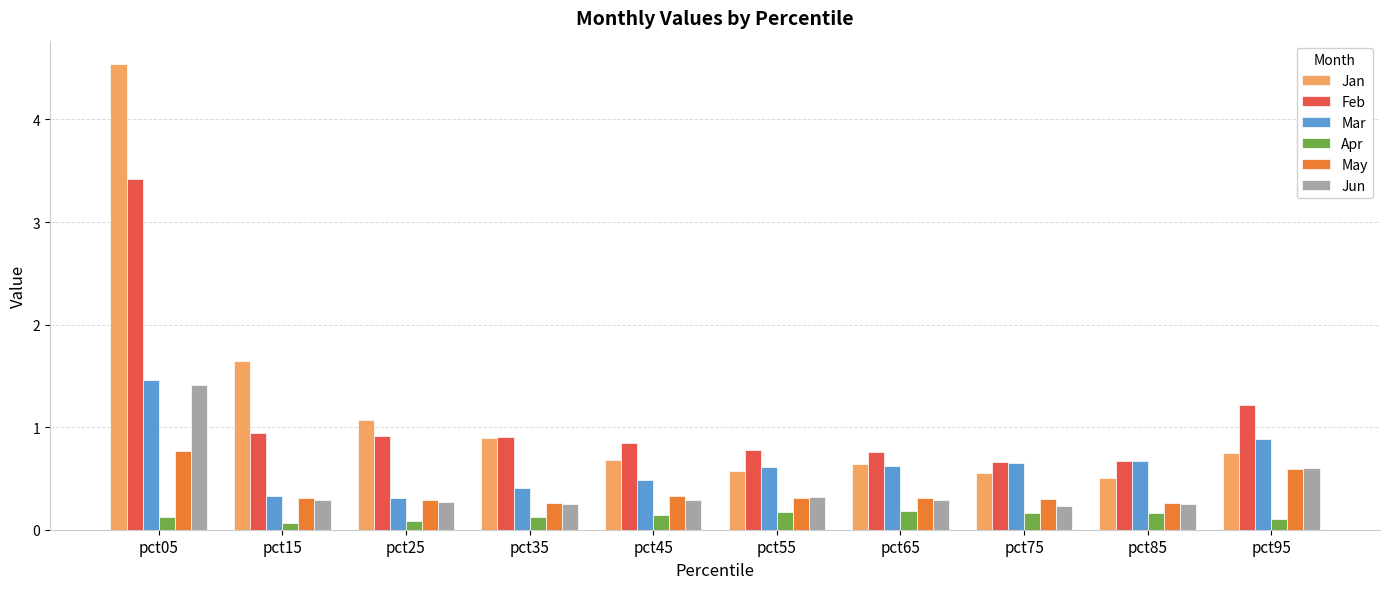

List the series in order of their peak value, highest first.

Jan, Feb, Mar, Jun, May, Apr